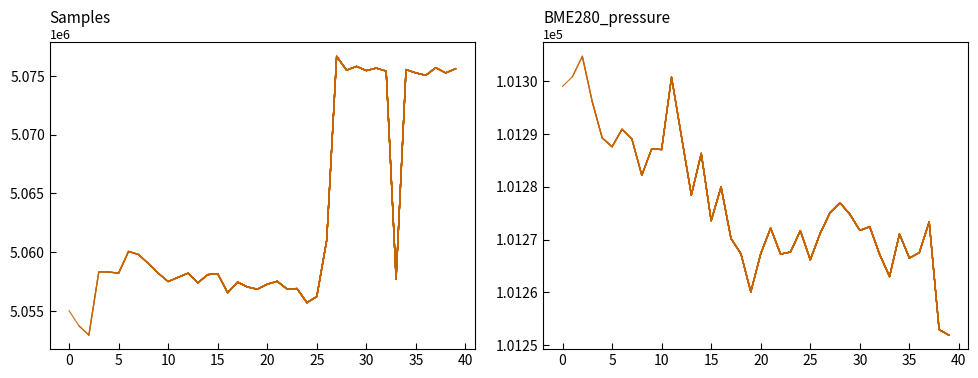

At which category does the chart reach its peak across all series?

27